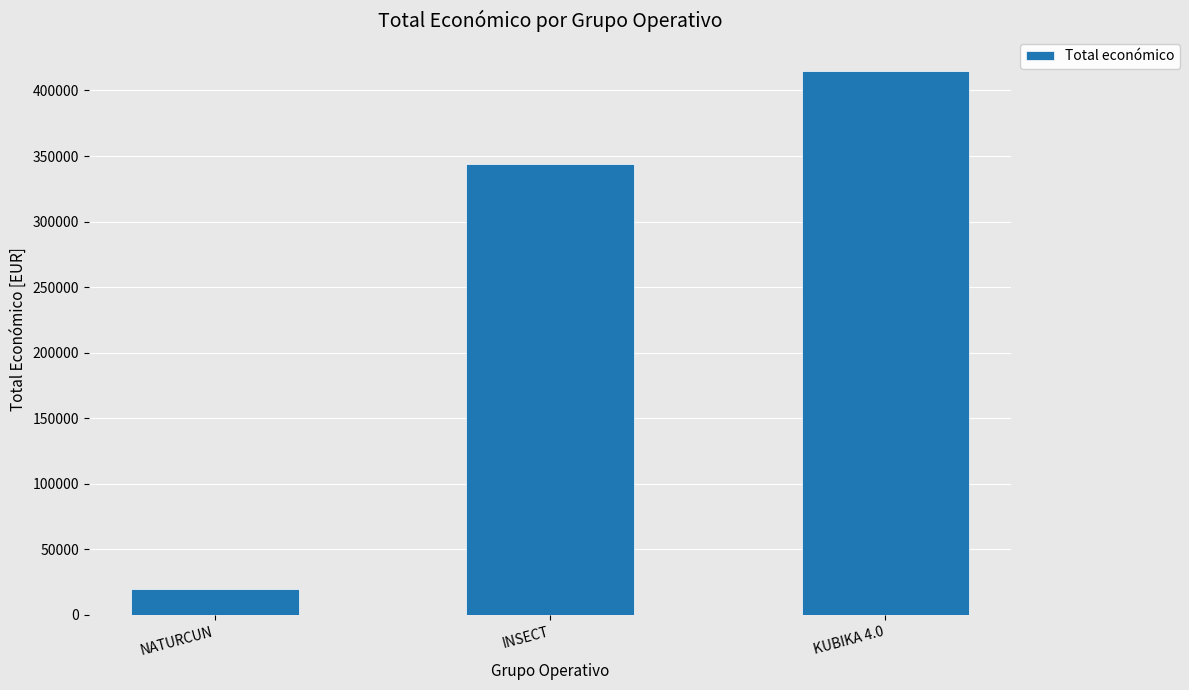

Are the bars grouped side by side (vs. stacked)?

No